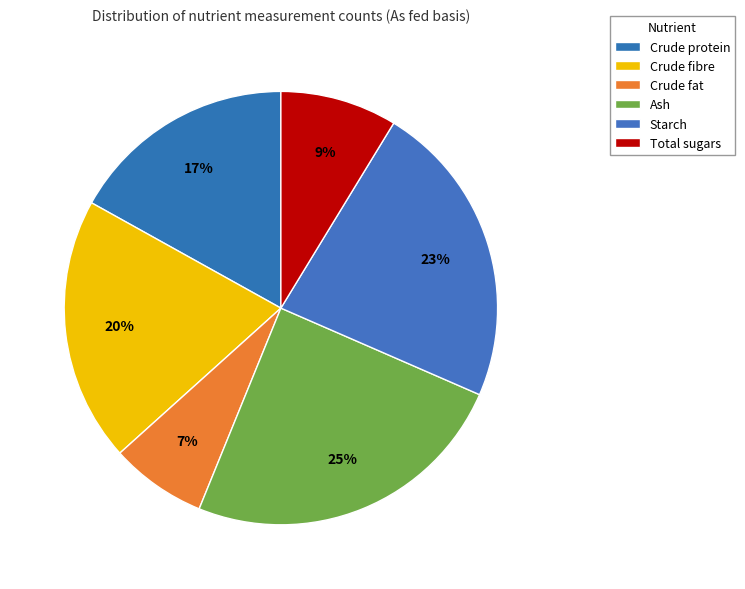

Which slice is the smallest?

Crude fat